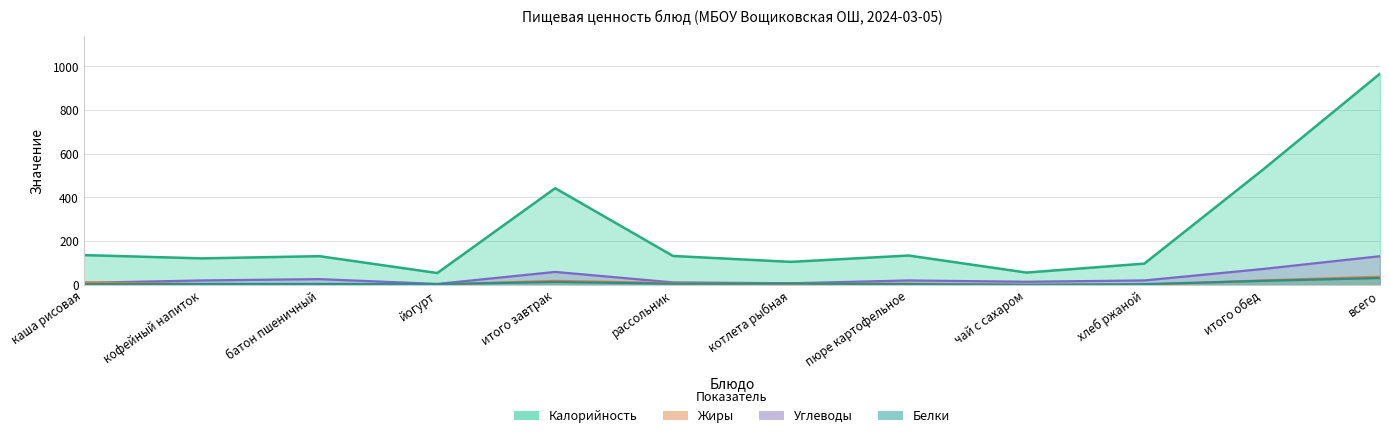

What is the spread (max minus min) of values at итого обед?

506